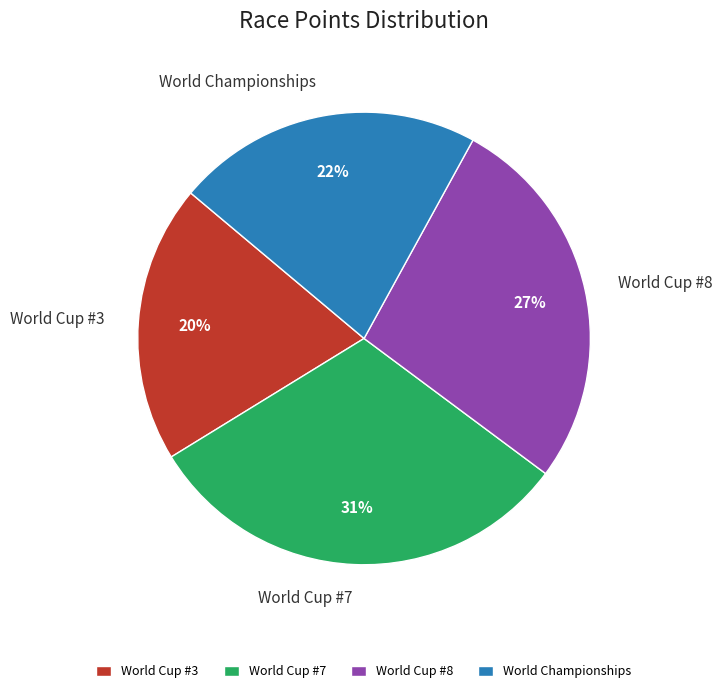

Is it true that World Cup #3 is 27% of the pie?

False